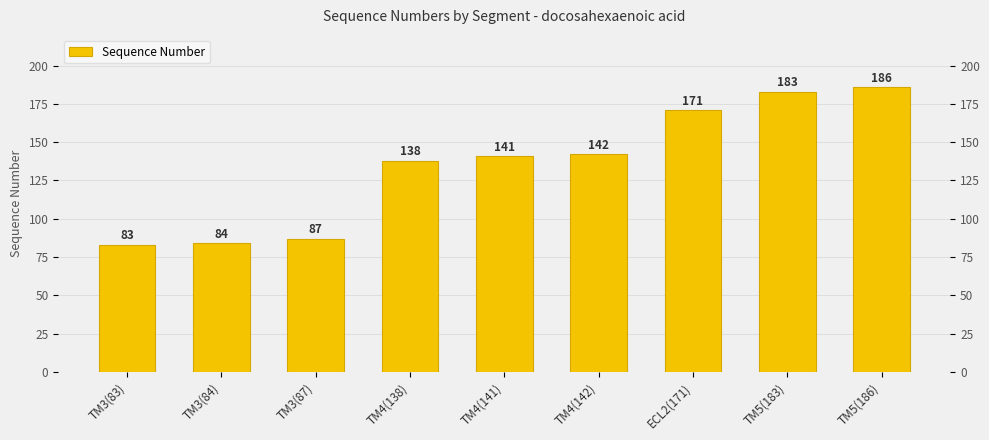

Count the number of values greater than 141.

4